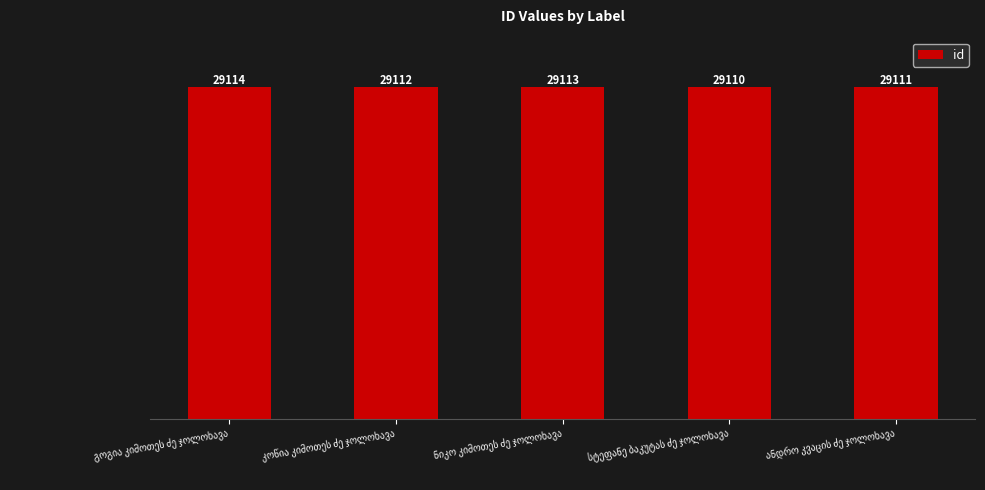

What is the greatest value displayed?

29114